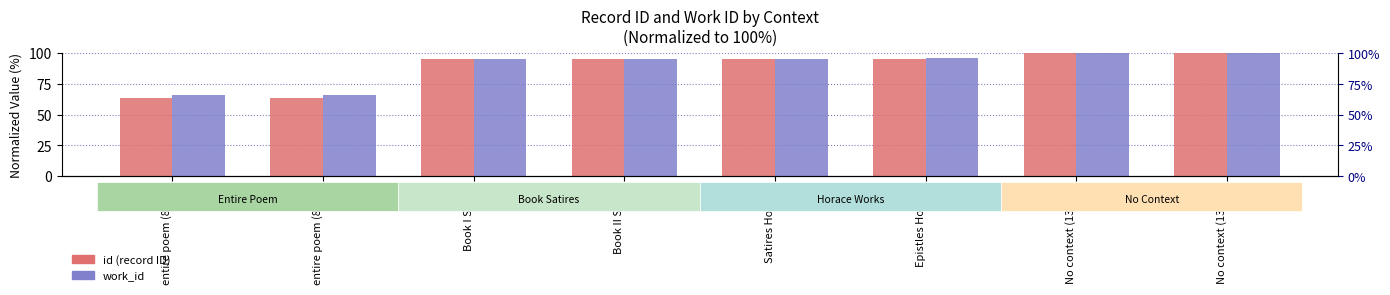

What value does the id series have at Book II Sat iii?

94.9